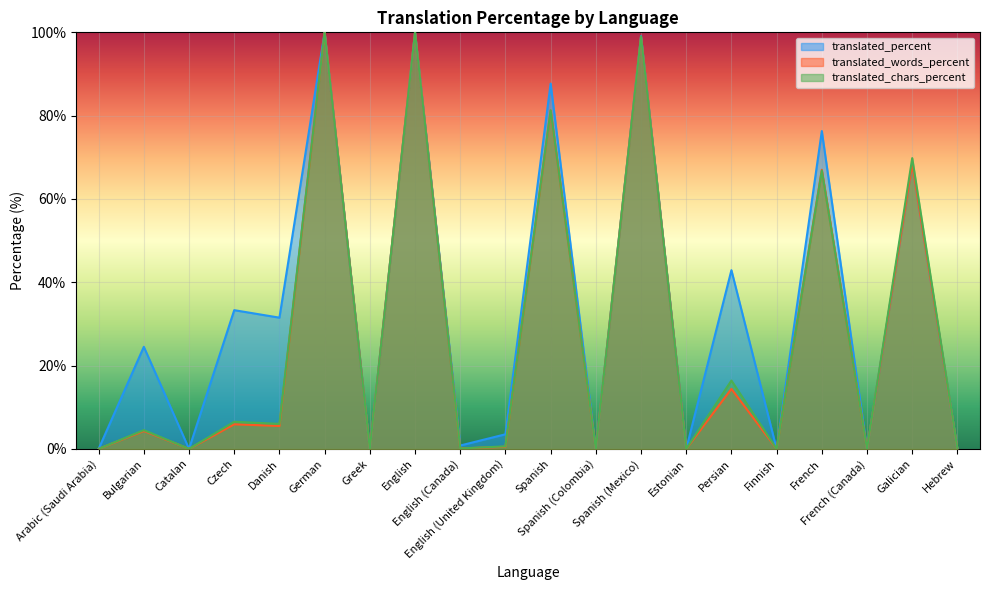

In translated_words_percent, how many points are higher than both neighbors (excluding endpoints)?

9